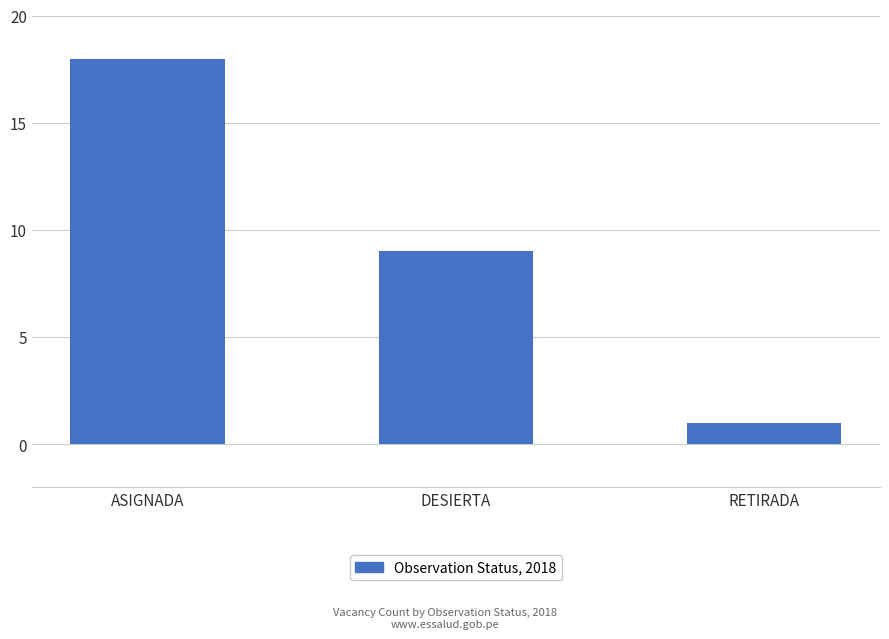

List the labels in order of value, largest first.

ASIGNADA, DESIERTA, RETIRADA